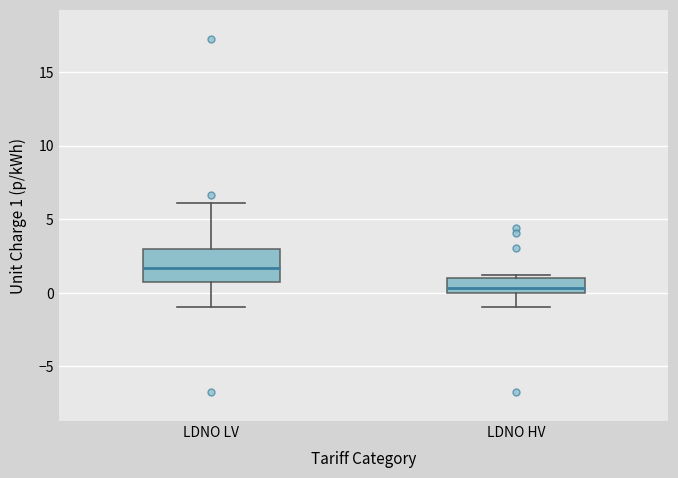

Where is the upper edge of the box for LDNO HV on the y-axis? The values are not printed on the chart, so give them approximately, as read against the axis.

1.0